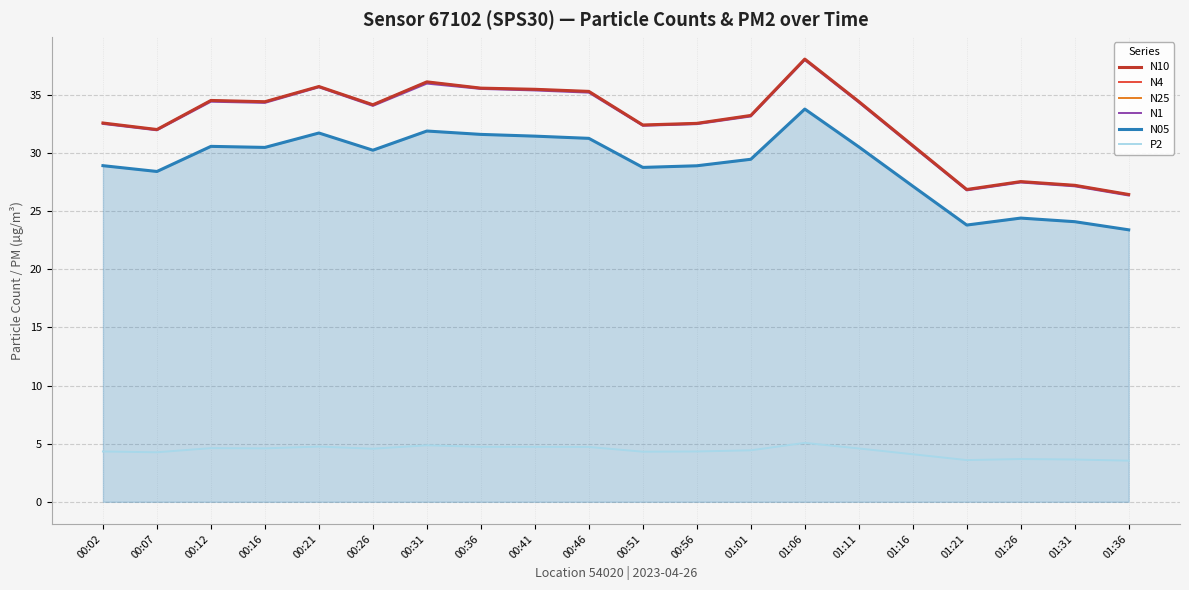

True or false: N10 has a value of 27.2 at 01:31.

True